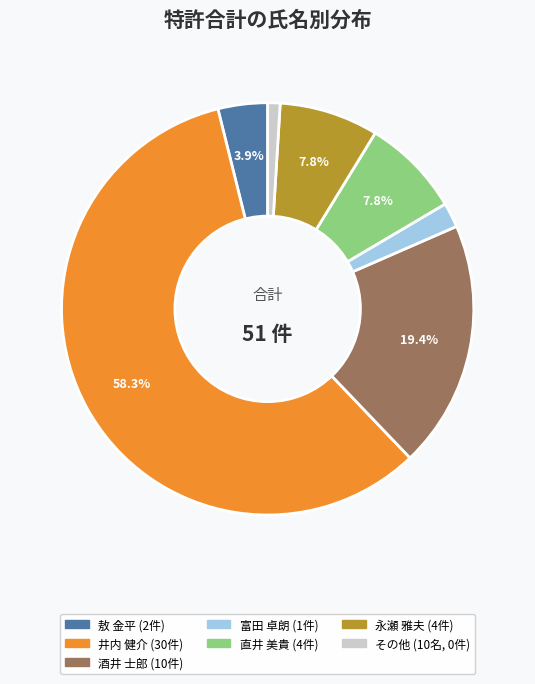

Is there any slice that represents more than half of the pie?

Yes